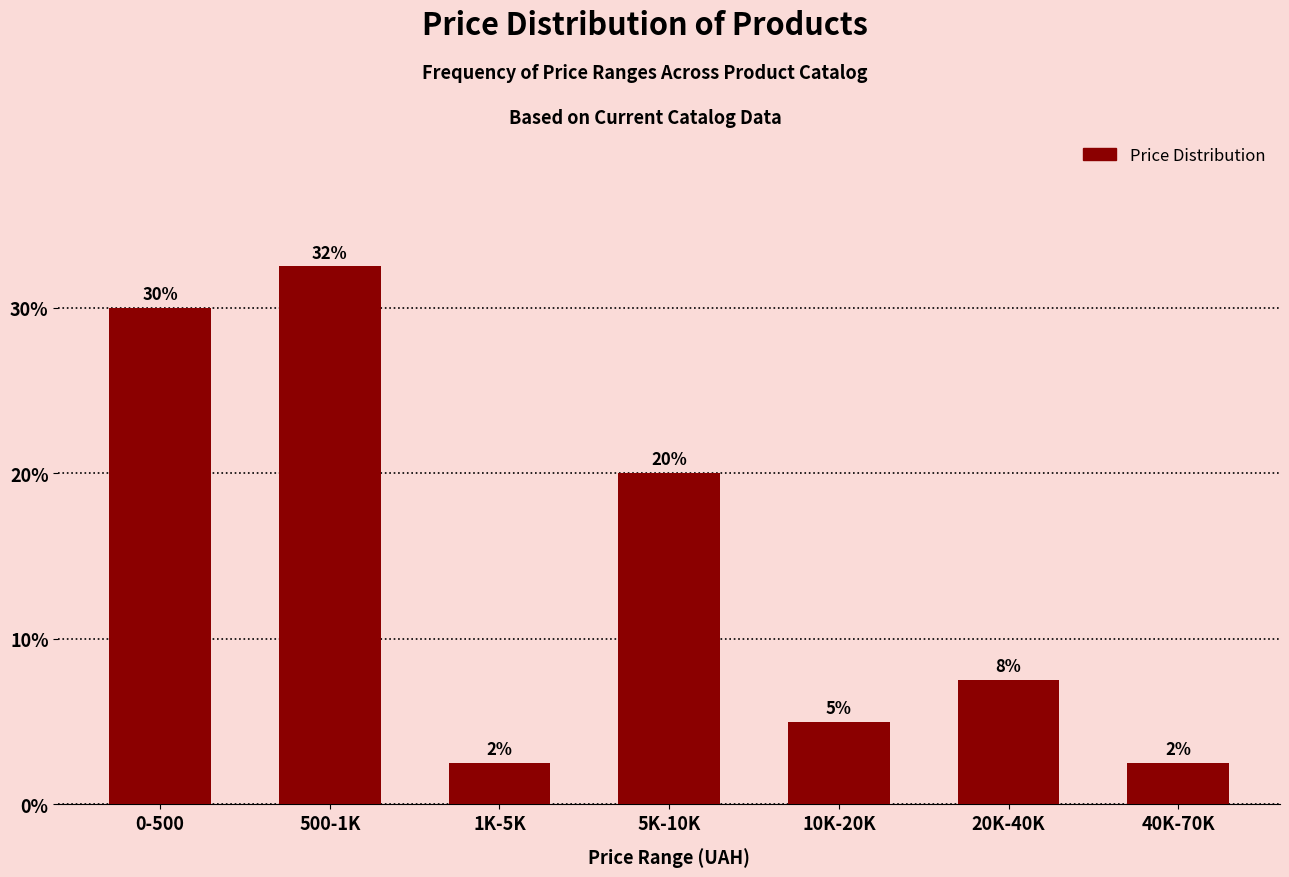

How many bars are there in total?

7